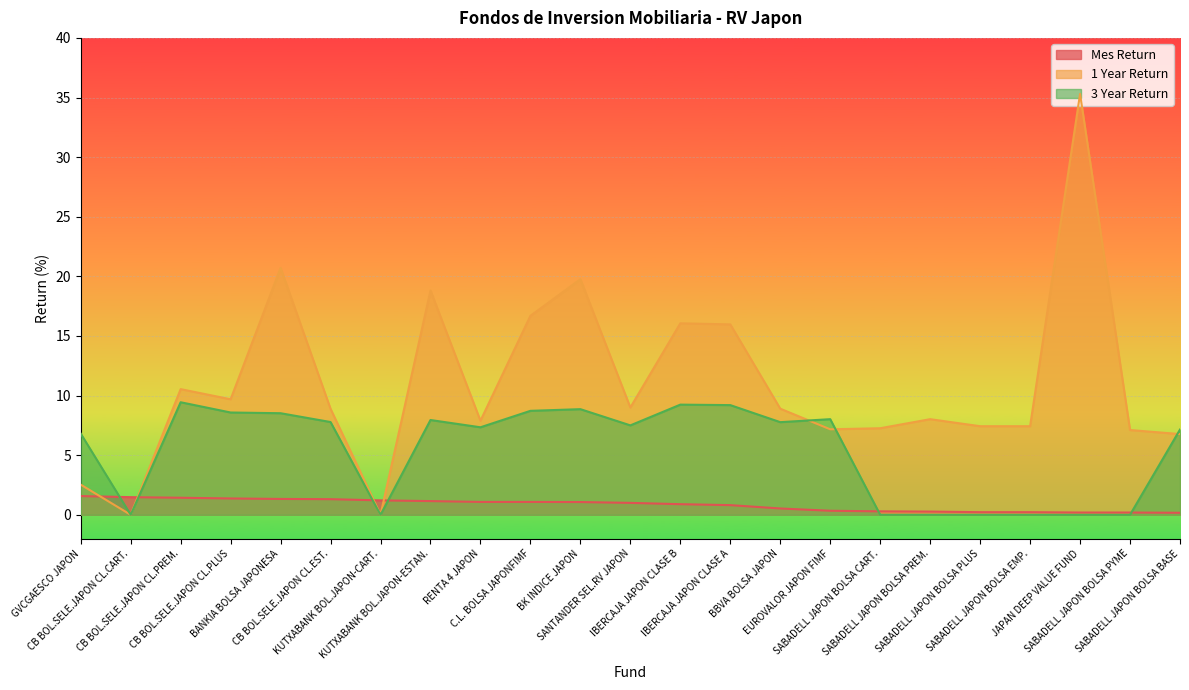

Is the value of 1 Year Return at IBERCAJA JAPON CLASE A greater than the value of 3 Year Return at SABADELL JAPON BOLSA EMP.?

Yes